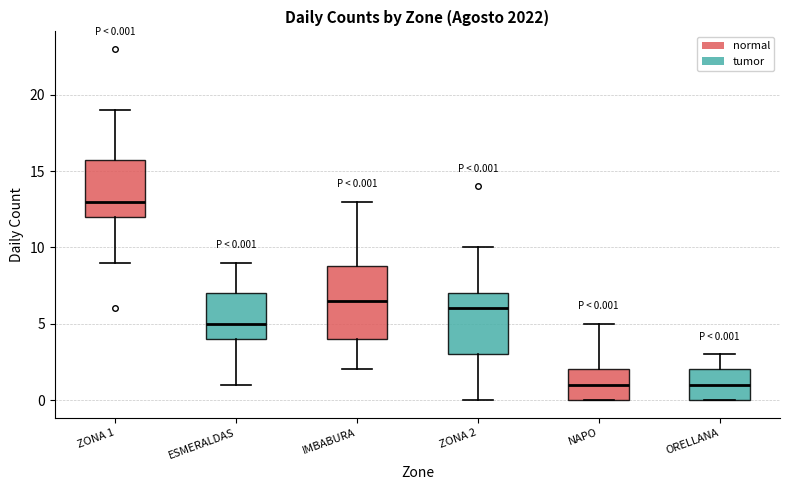

Comparing the boxes themselves (not the whiskers), which one is the tallest?

IMBABURA